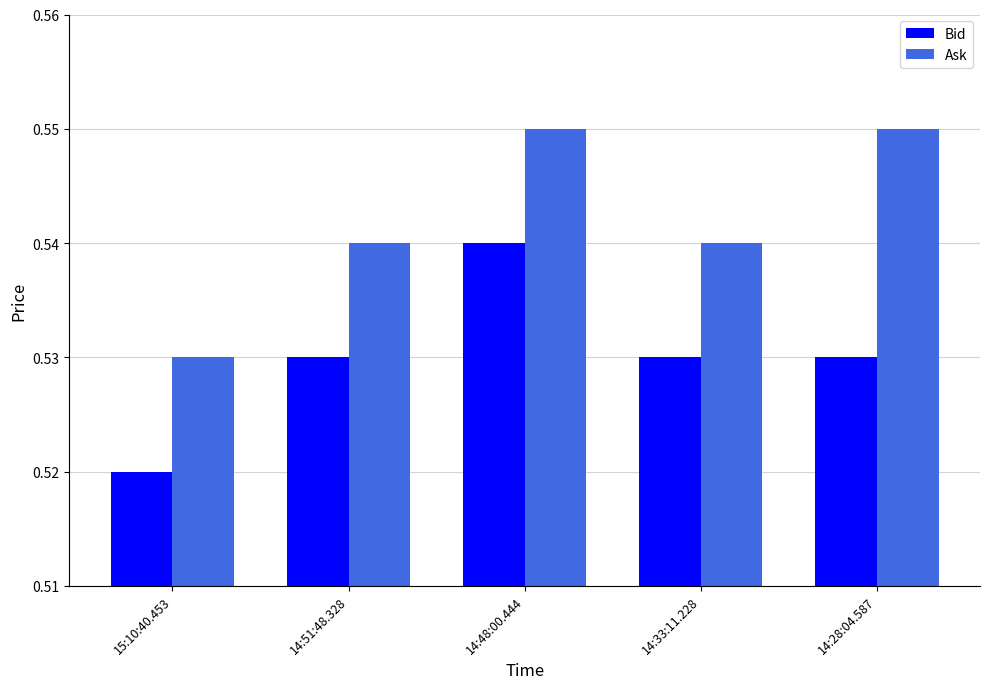

At which category is the sum across all series the highest?

14:48:00.444